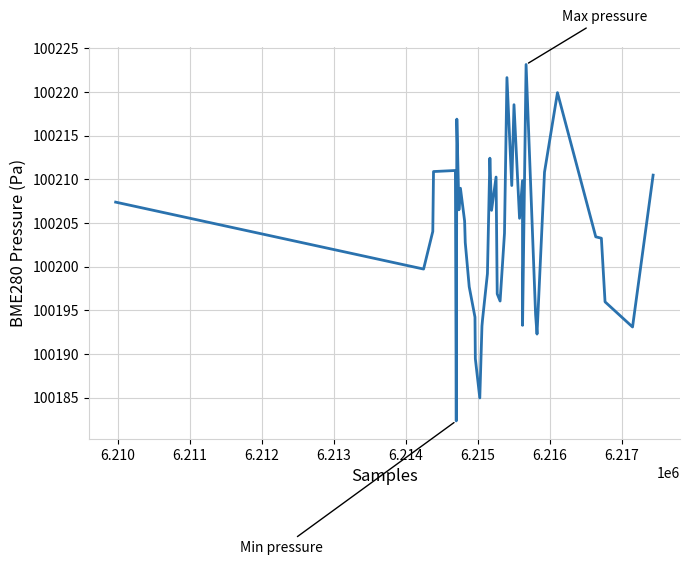

What is the difference between the maximum and minimum values?

40.8